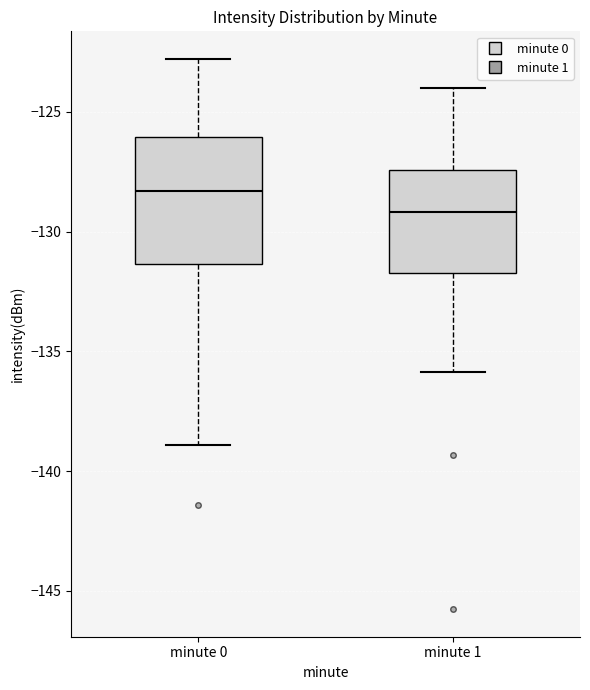

Reading left to right, transcribe this box plot: for each box, give where its median line is, the range the box spans, and where its two whiskers end, as read against the y-axis. The values are not printed on the chart, so give them approximately, as read against the axis.

minute 0: median -128.5, box -131.5 to -126.0, whiskers -139.0 to -123.0
minute 1: median -129.0, box -131.5 to -127.5, whiskers -136.0 to -124.0